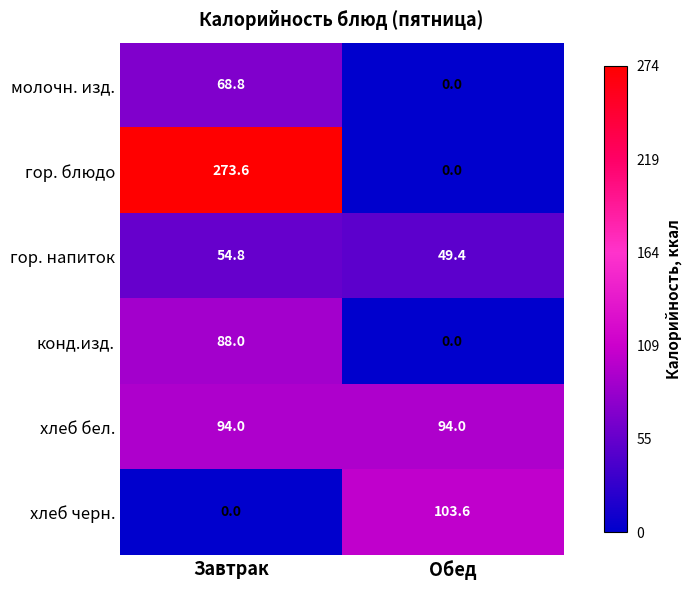

At which category is the sum across all series the highest?

Завтрак